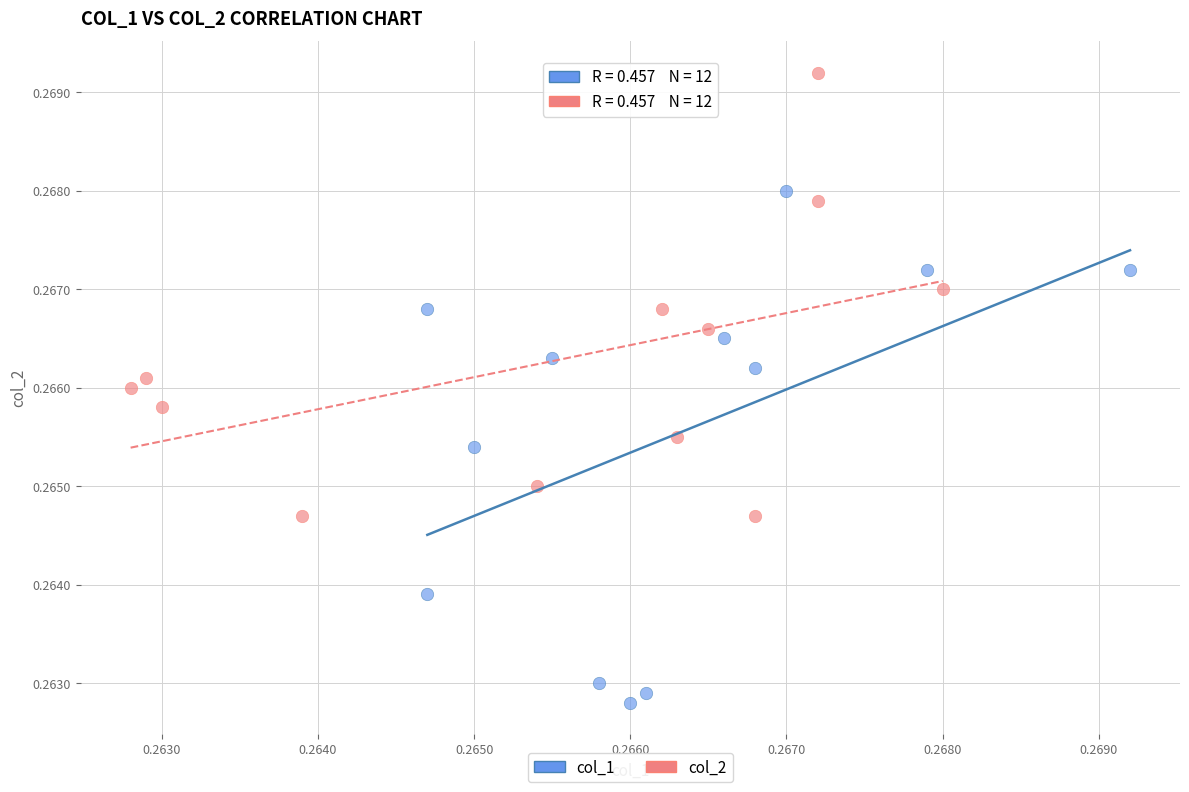

Which series has the widest spread of Y values?

col_1